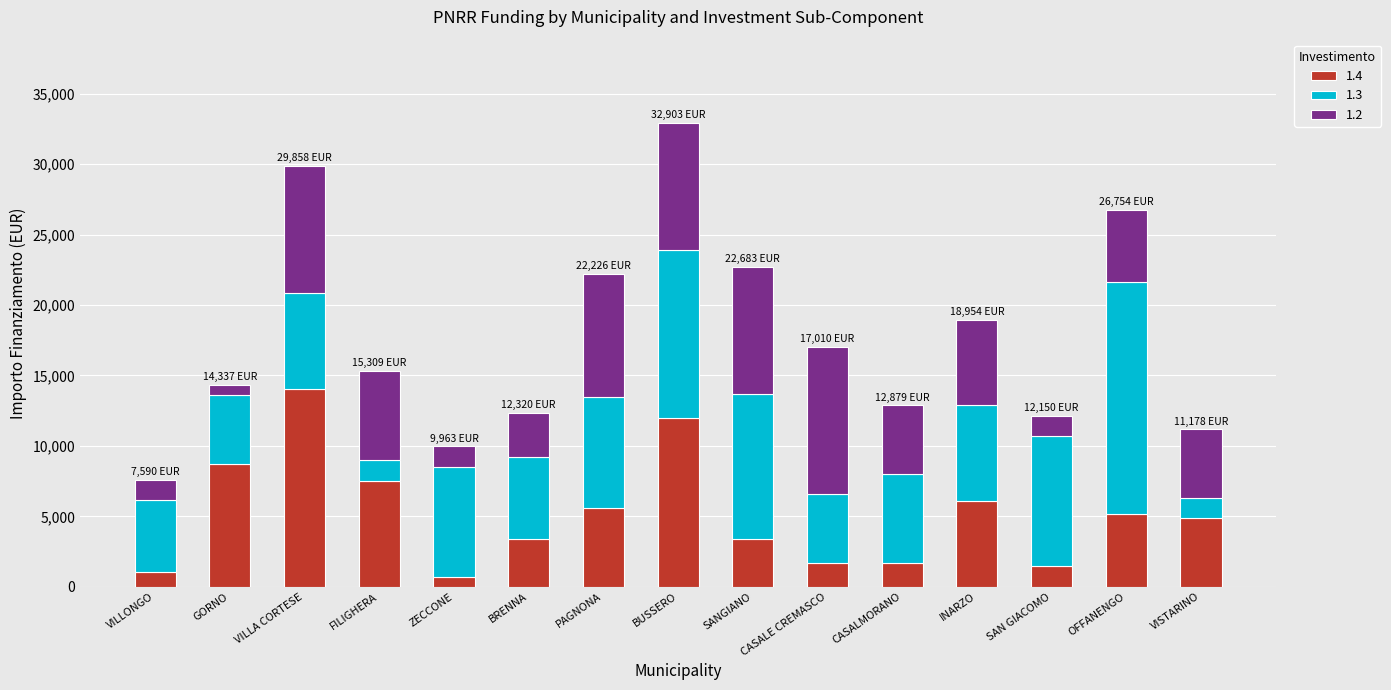

Are the bars grouped side by side (vs. stacked)?

No